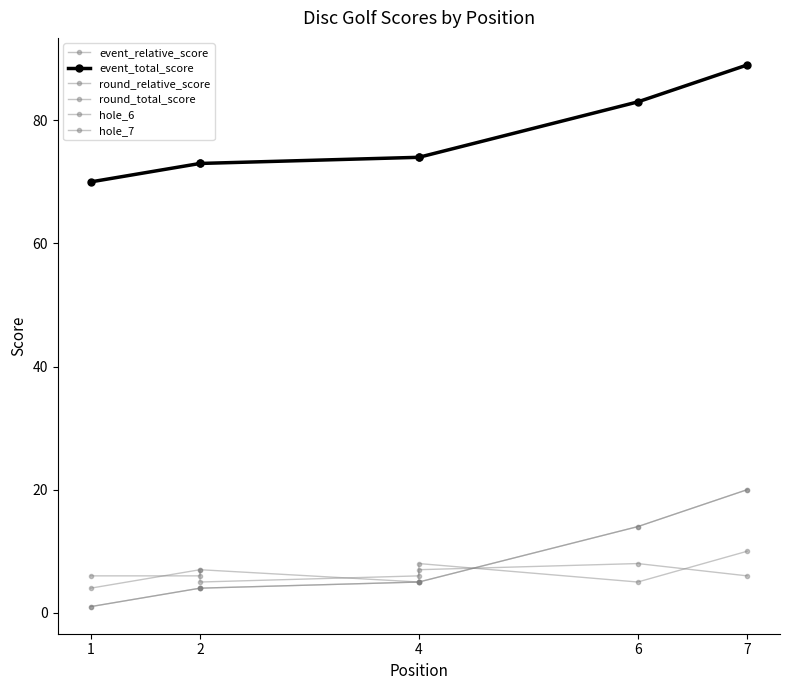

The hole_7 series shows 5 at 2. True or false?

True